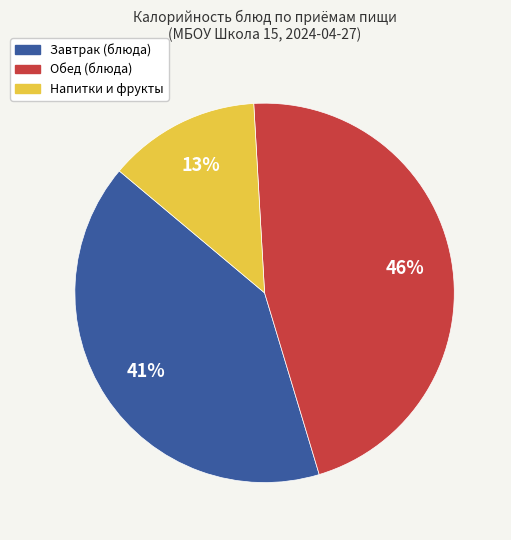

Rank the categories by value from lowest to highest.

Напитки и фрукты, Завтрак (блюда), Обед (блюда)